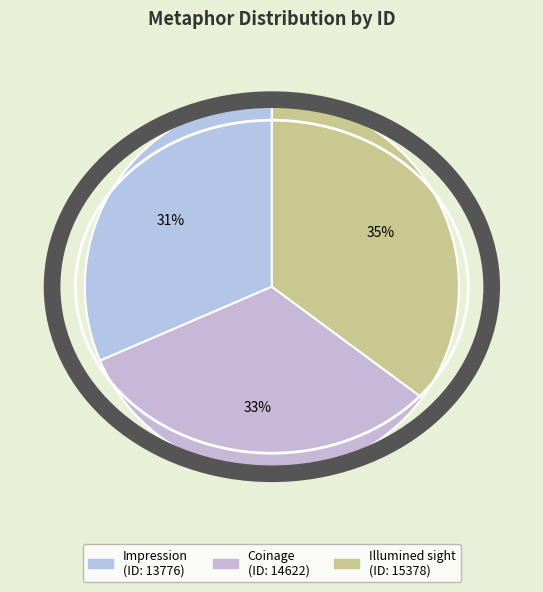

What percentage is the Coinage slice, to the nearest percent?

33%